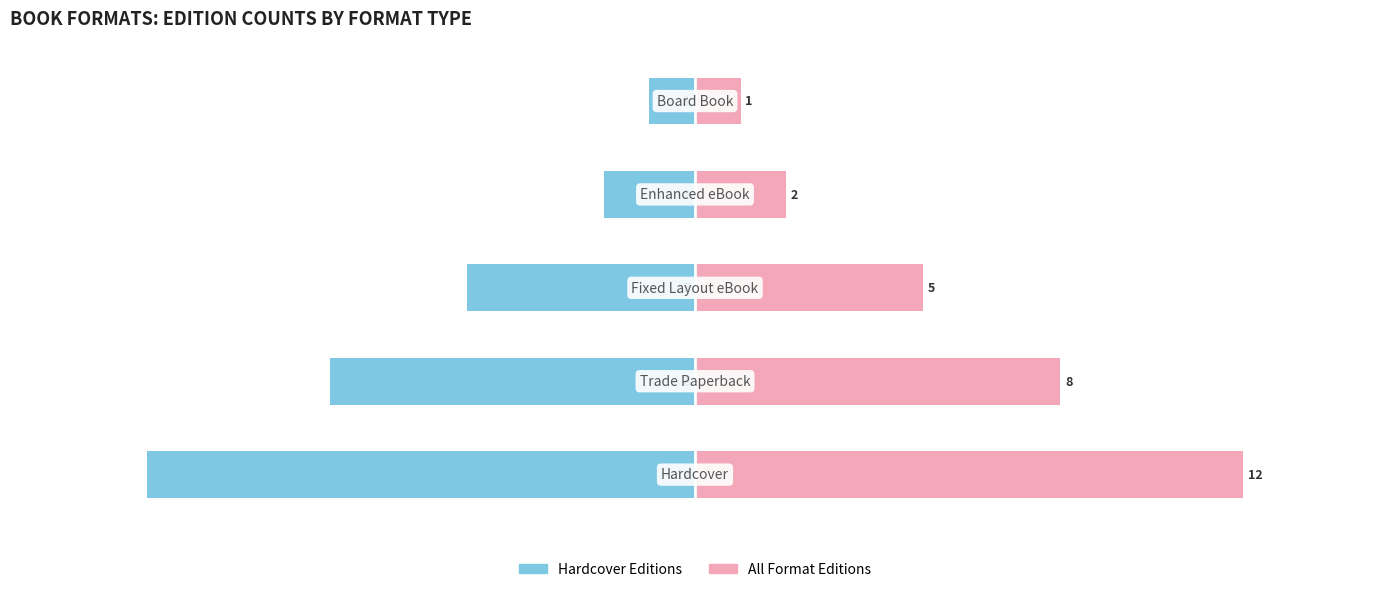

How many groups of bars are there?

5